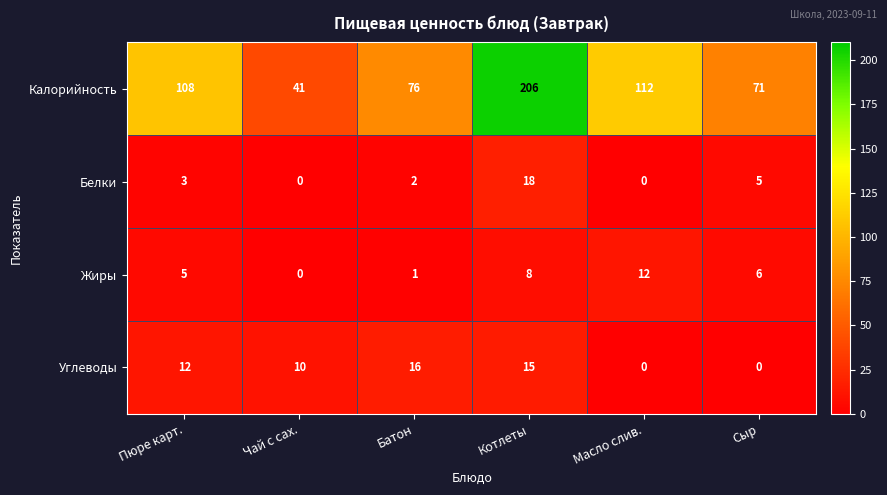

At which category is the sum across all series the highest?

Котлеты